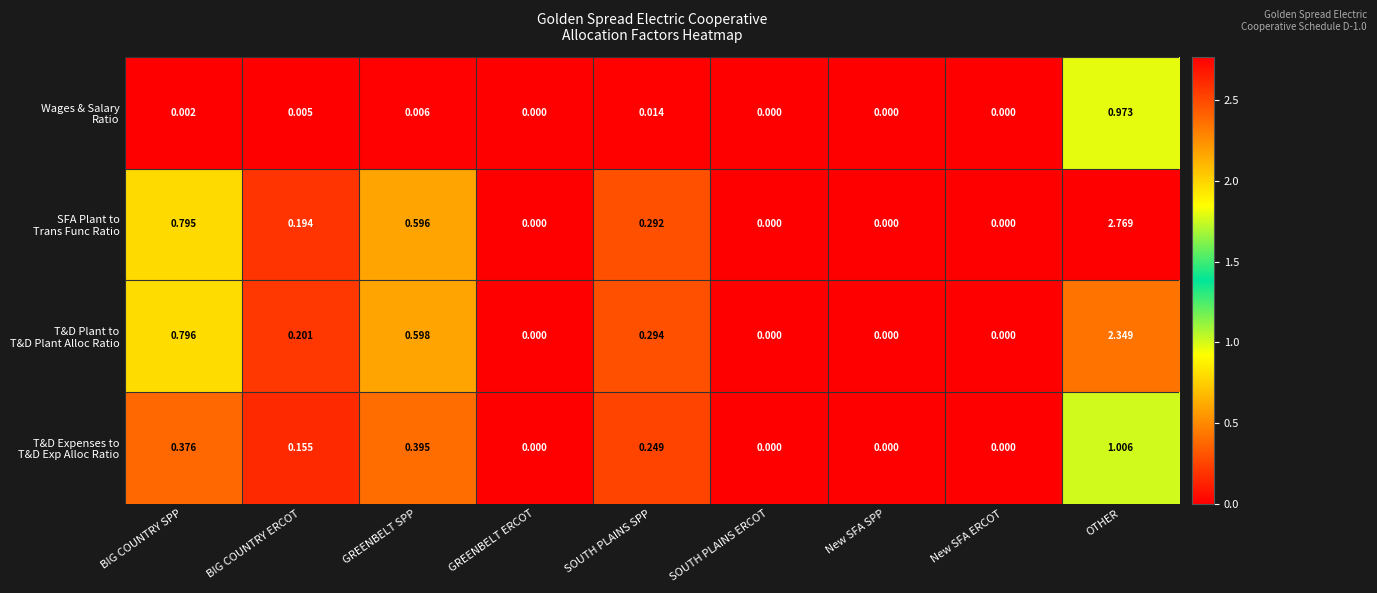

At which category is the sum across all series the highest?

OTHER